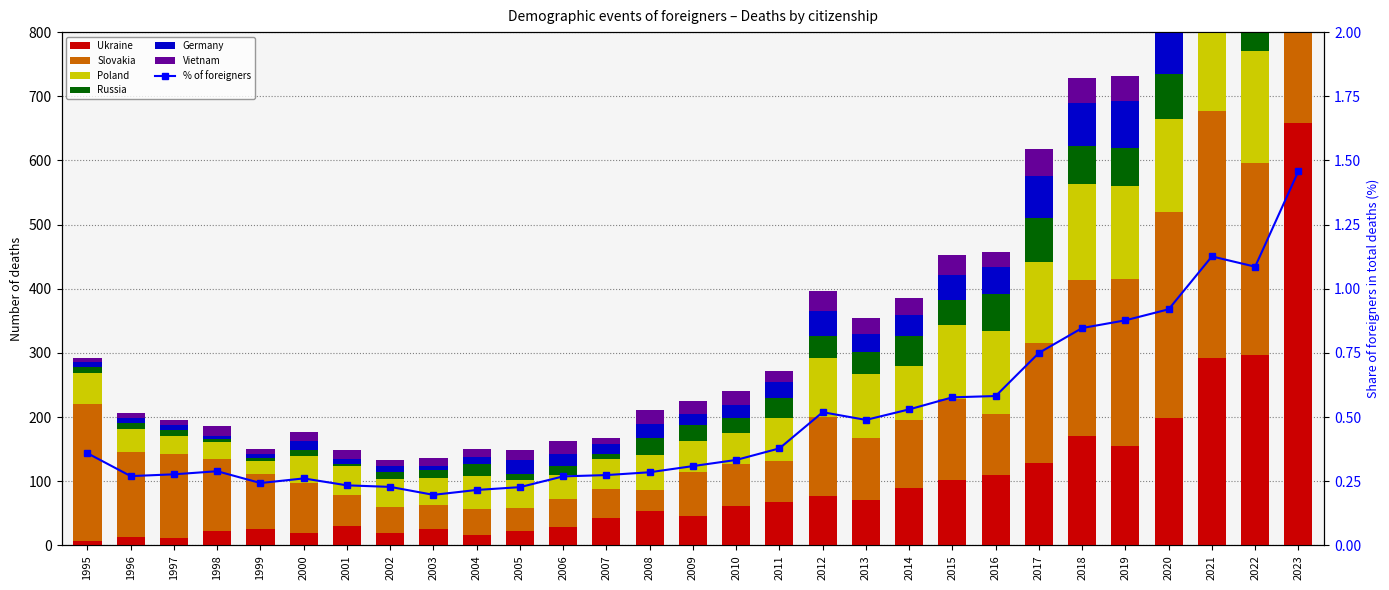

Reading left to right, extract all data points from this chart.

Ukraine: 7	13	12	23	25	20	31	19	25	16	23	28	43	53	46	61	67	77	71	89	102	110	129	170	155	198	292	296	658
Slovakia: 214	133	131	112	86	78	47	41	38	40	36	44	45	33	68	66	65	123	96	106	126	95	187	244	260	321	385	300	320
Poland: 48	35	28	26	20	42	45	44	42	52	43	37	46	55	48	48	66	92	100	84	115	129	126	149	145	145	159	175	167
Russia: 9	10	9	5	6	9	4	11	13	19	10	14	9	27	25	24	31	35	34	47	40	58	68	59	59	71	106	87	77
Germany: 8	7	8	5	5	14	8	9	5	11	21	19	15	21	18	20	25	38	29	33	39	42	66	67	73	81	99	87	71
Vietnam: 6	9	8	15	8	13	14	9	13	13	15	21	9	22	20	21	18	31	24	26	31	23	42	39	39	65	103	41	57